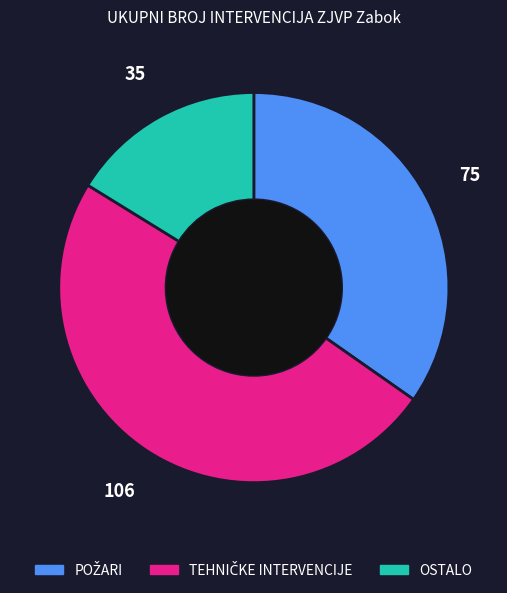

Which category has the smallest portion of the pie?

OSTALO